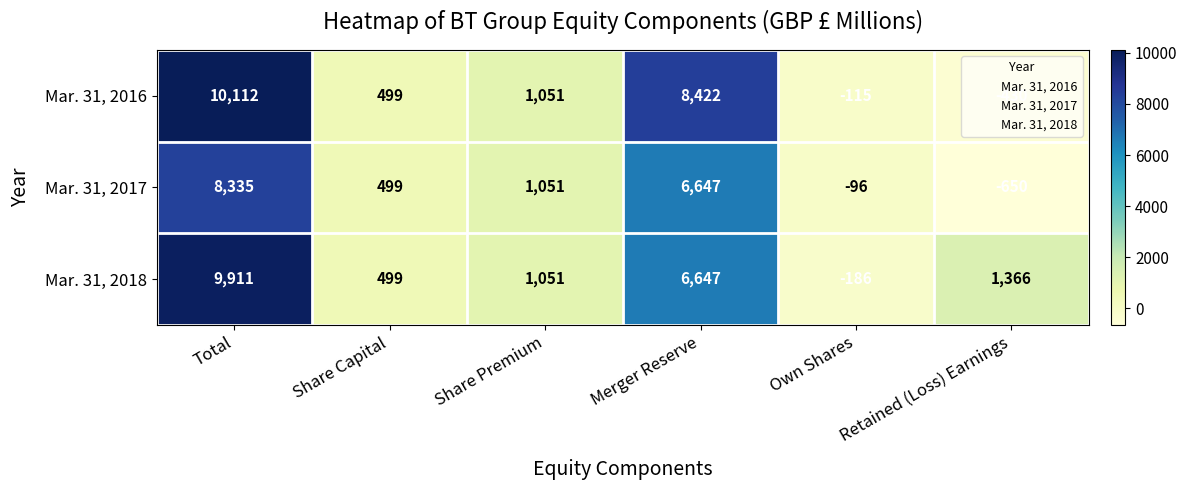

Which category has the highest value in the Mar. 31, 2018 series?

Total